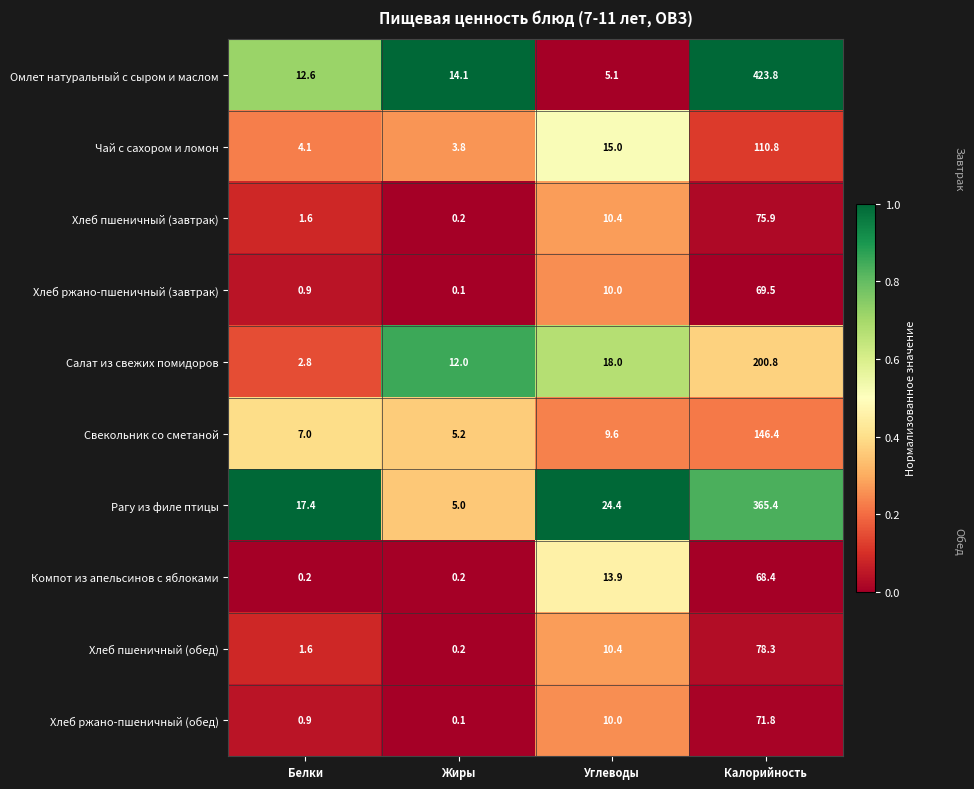

At which category is the sum across all series the highest?

Калорийность